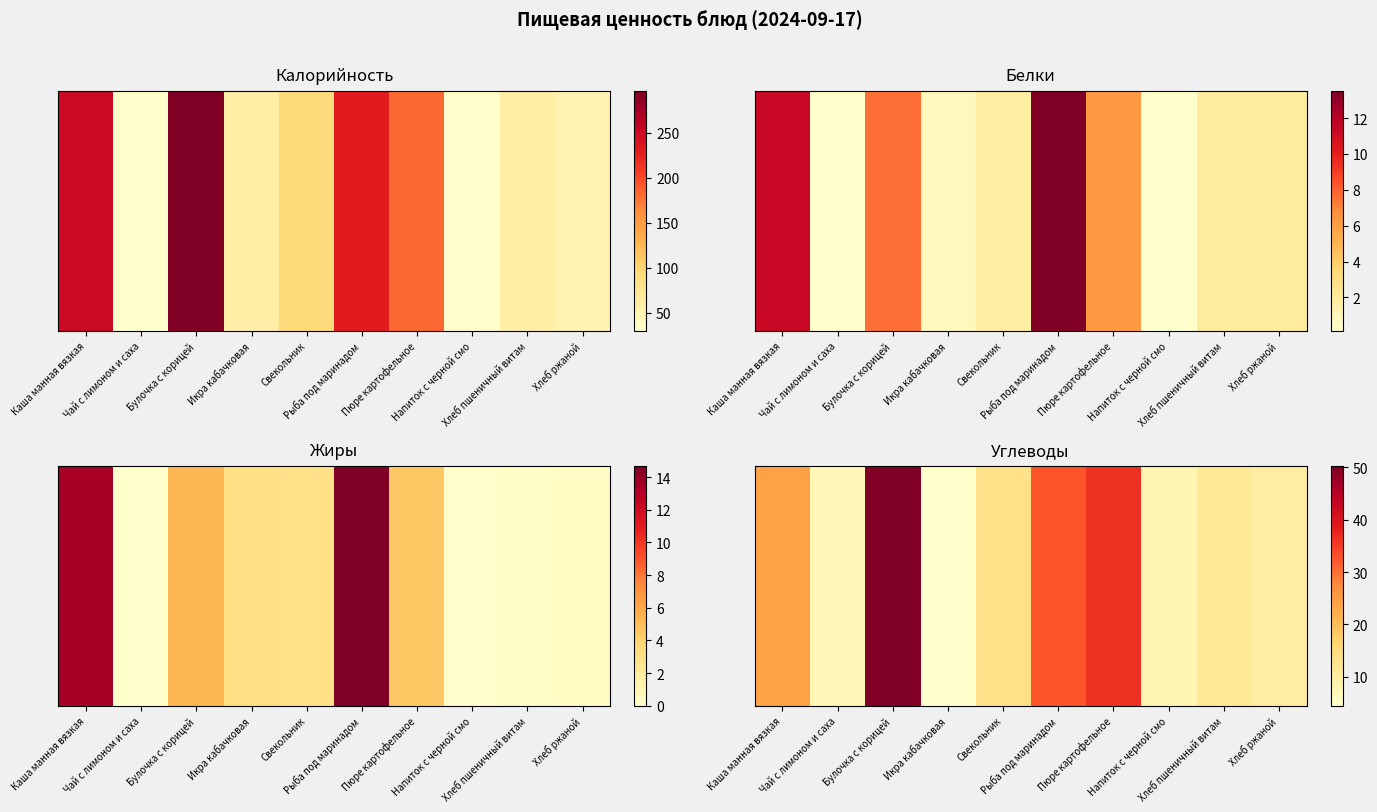

What is the difference between the maximum and minimum values?

45.8